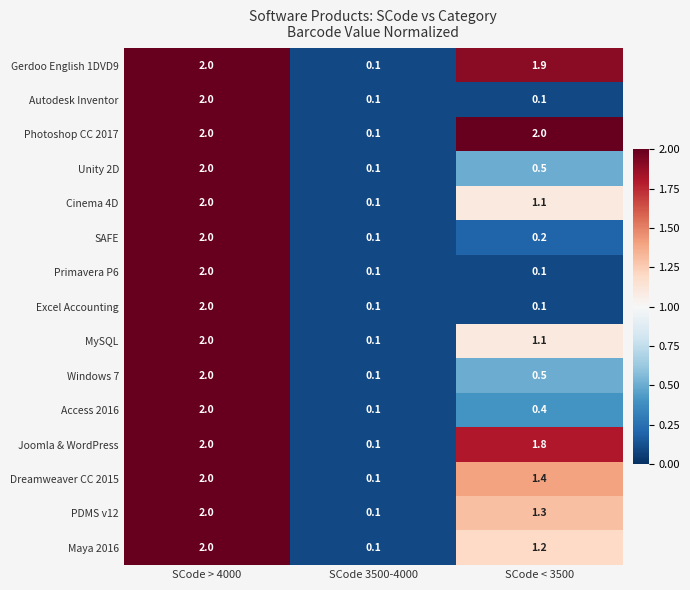

Which series has the largest total across all categories?

Photoshop CC 2017